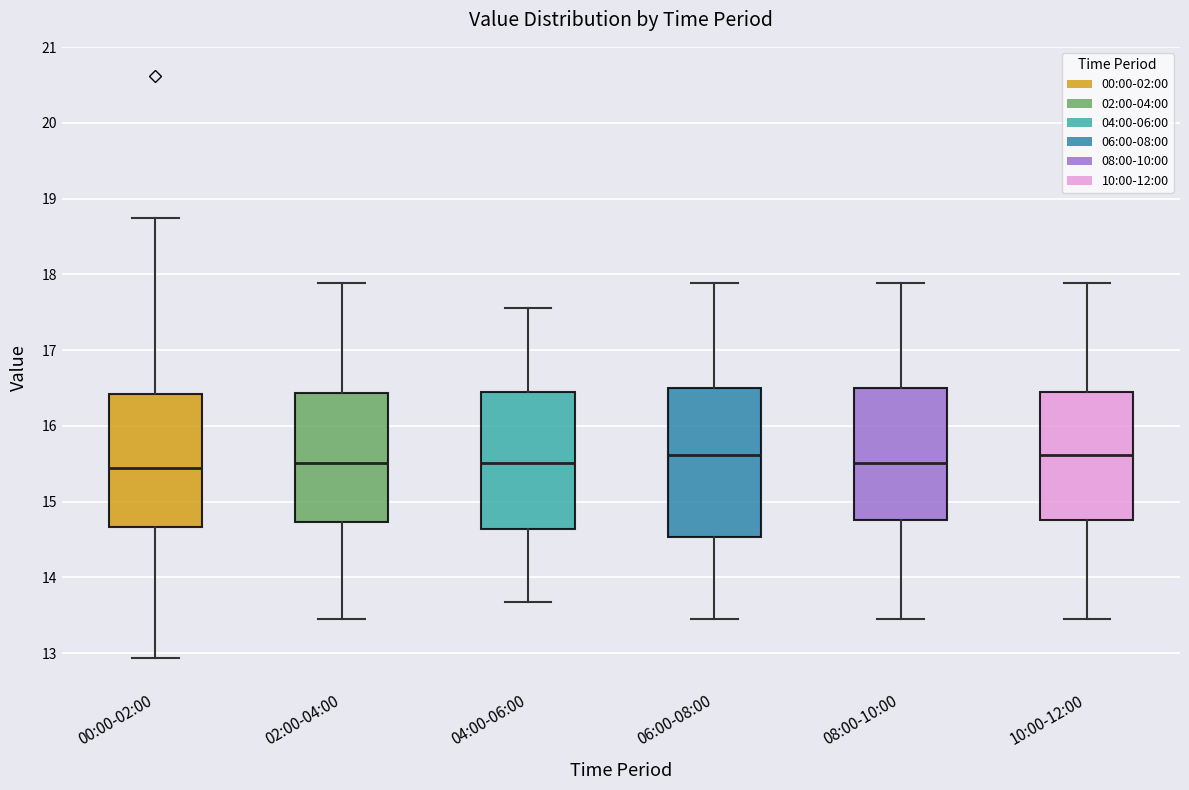

Reading left to right, transcribe this box plot: for each box, give where its median line is, the range the box spans, and where its two whiskers end, as read against the y-axis. The values are not printed on the chart, so give them approximately, as read against the axis.

00:00-02:00: median 15.5, box 14.7 to 16.4, whiskers 12.9 to 18.8
02:00-04:00: median 15.5, box 14.7 to 16.4, whiskers 13.5 to 17.9
04:00-06:00: median 15.5, box 14.6 to 16.5, whiskers 13.7 to 17.6
06:00-08:00: median 15.6, box 14.5 to 16.5, whiskers 13.5 to 17.9
08:00-10:00: median 15.5, box 14.8 to 16.5, whiskers 13.5 to 17.9
10:00-12:00: median 15.6, box 14.8 to 16.5, whiskers 13.5 to 17.9